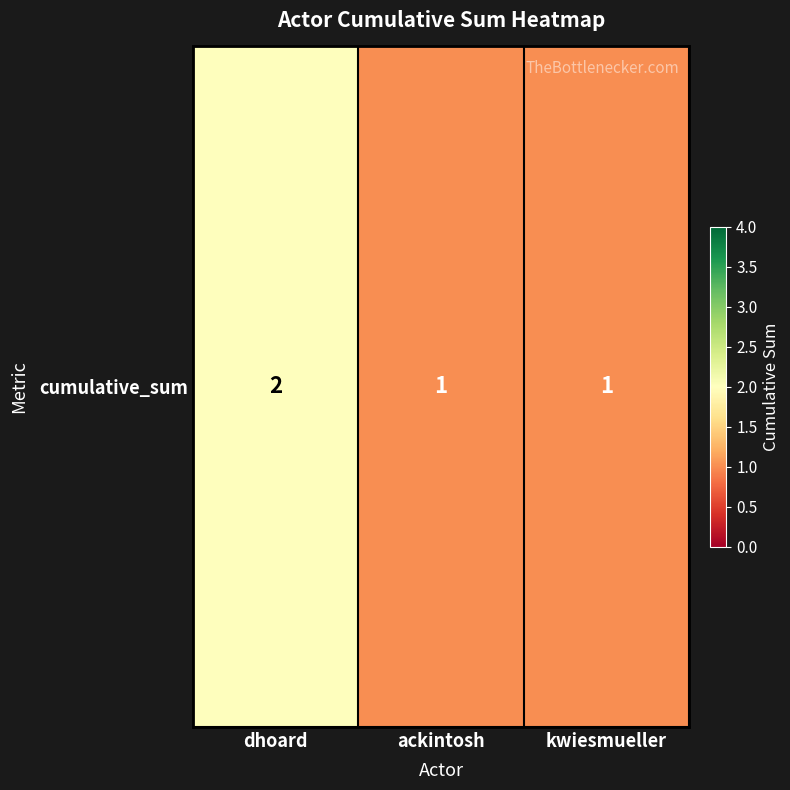

What is the greatest value displayed?

2